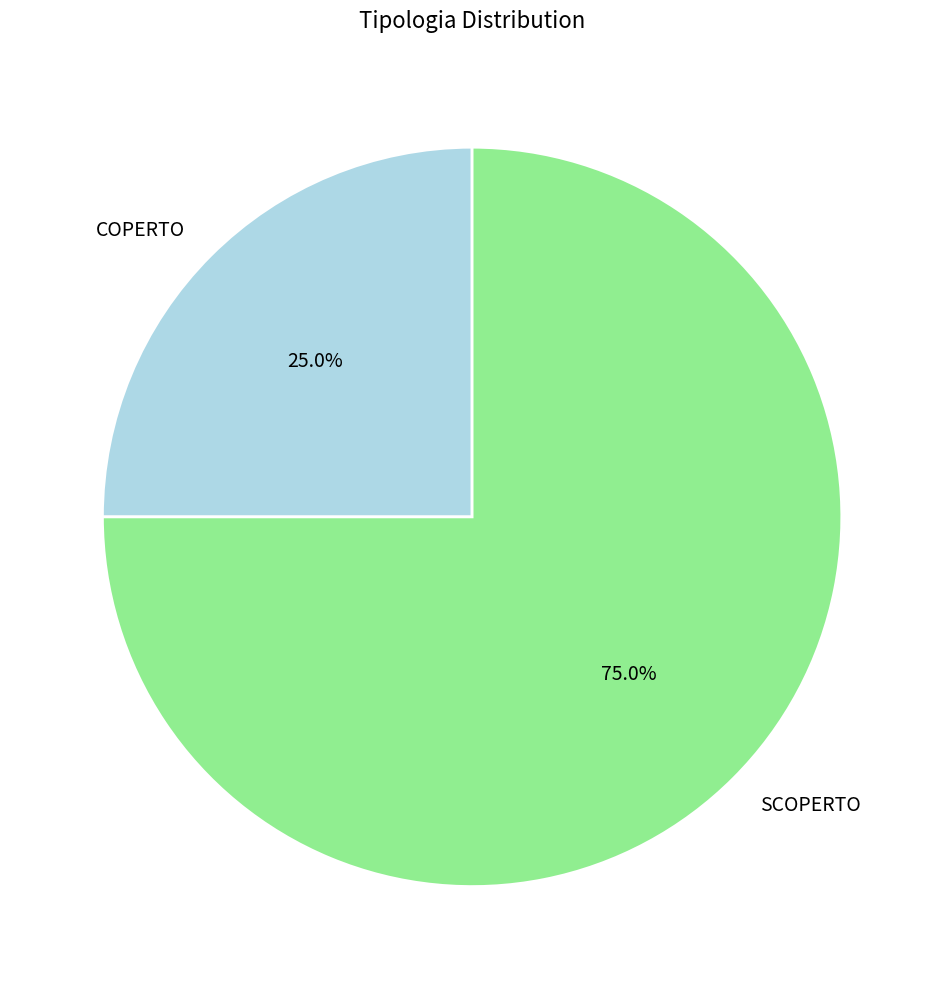

To the nearest percent, what percentage of the pie is COPERTO?

25%